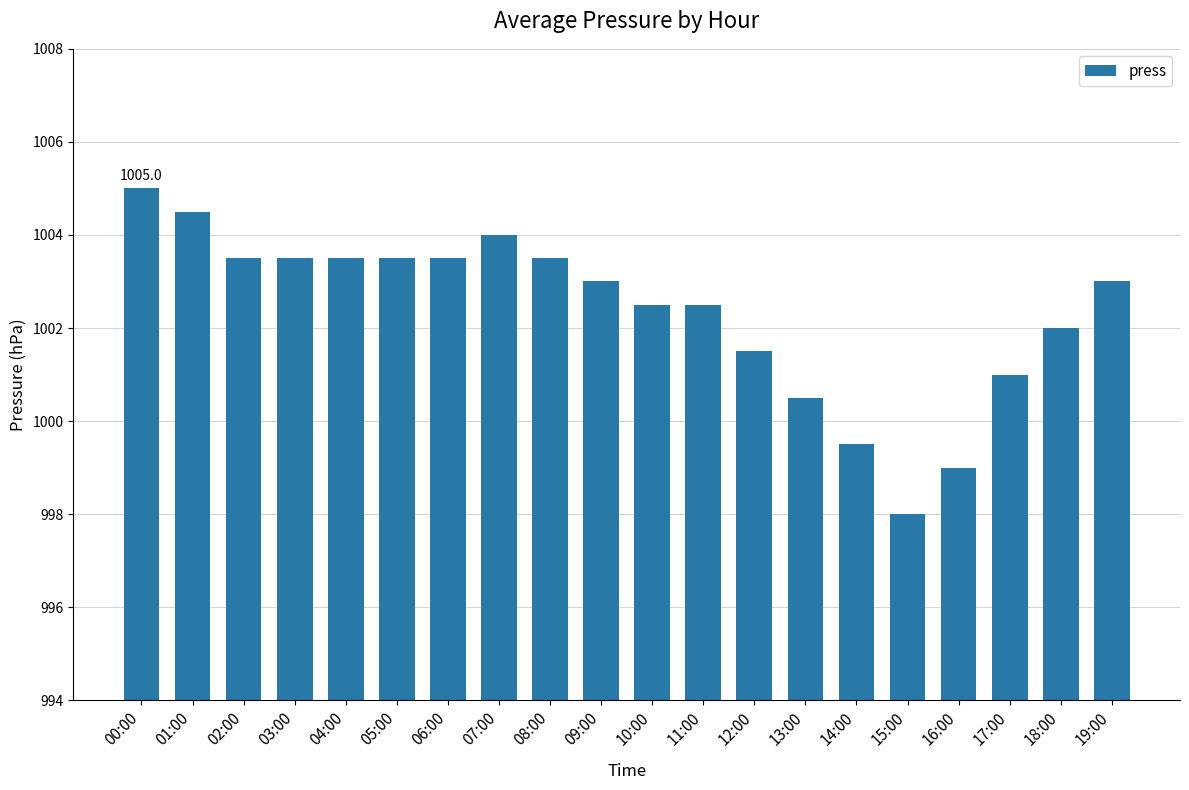

Does the chart contain any negative values?

No